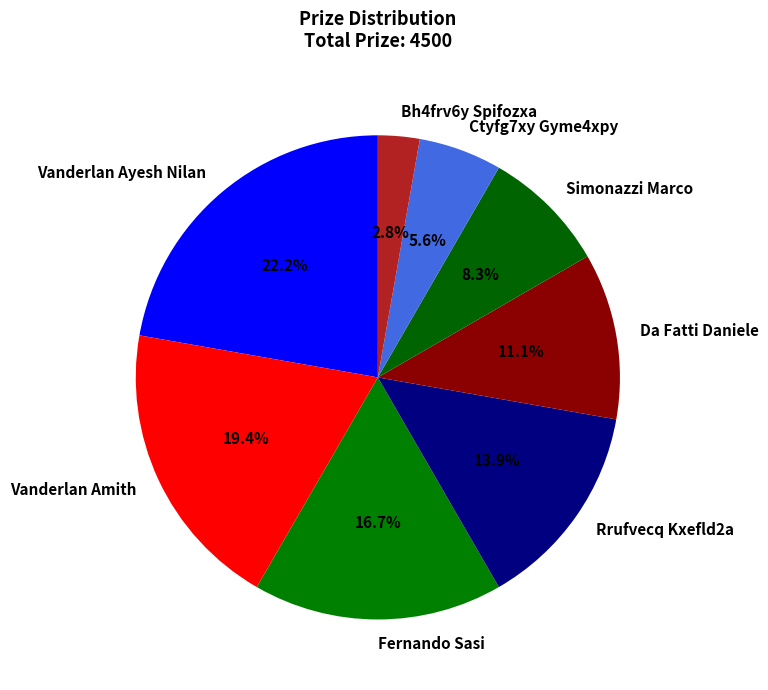

Count the number of slices in the pie.

8